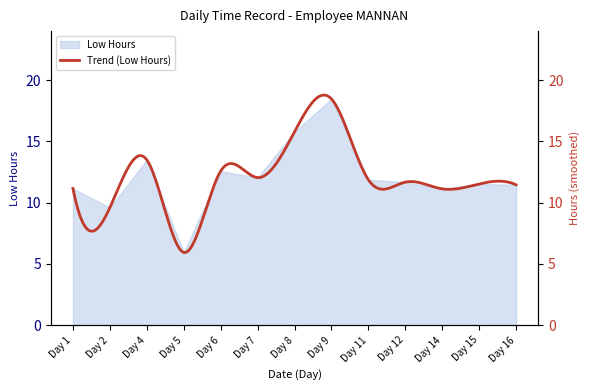

Between Day 14 and Day 2, which is larger?

Day 14